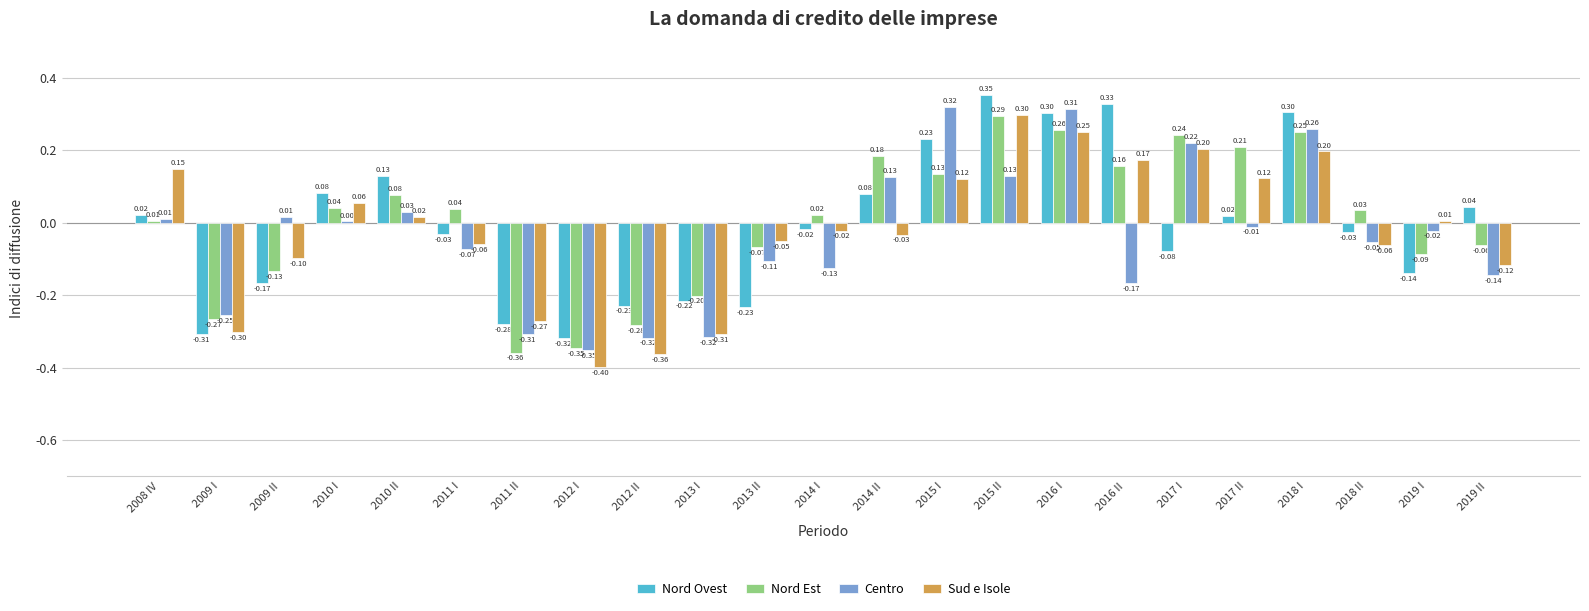

What is the spread (max minus min) of values at 2016 II?

0.5